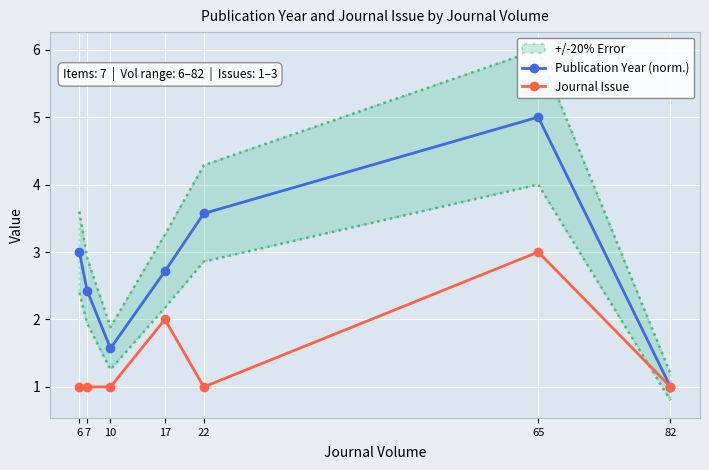

Which series changed the most between 10 and 17?

Publication Year (norm.)